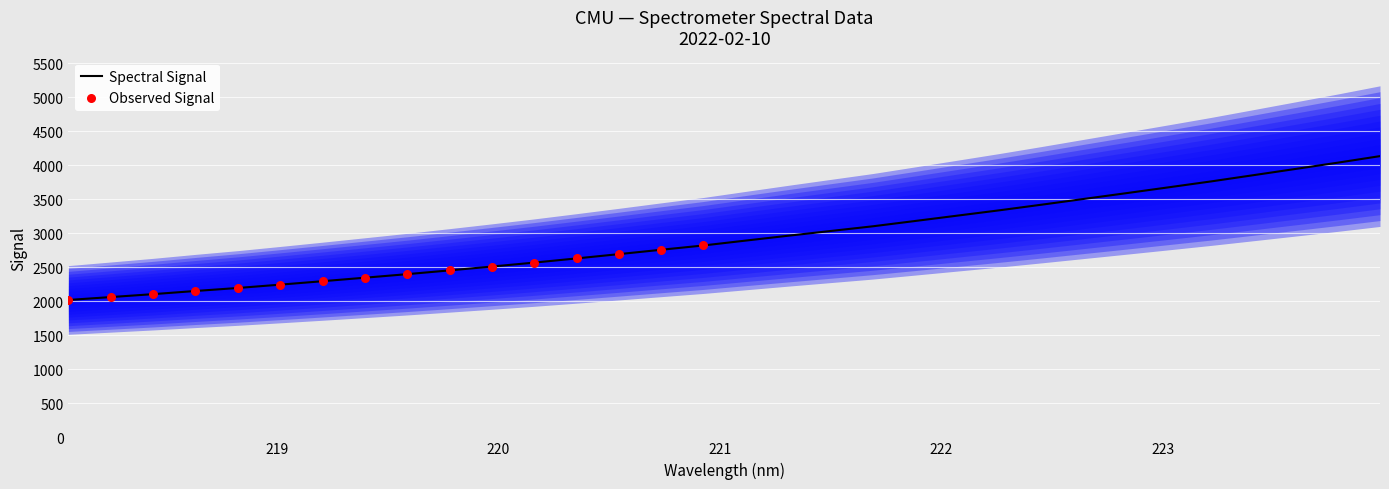

Approximately how many times larger is the value at 219.9712 compared to 223.5987?

0.6